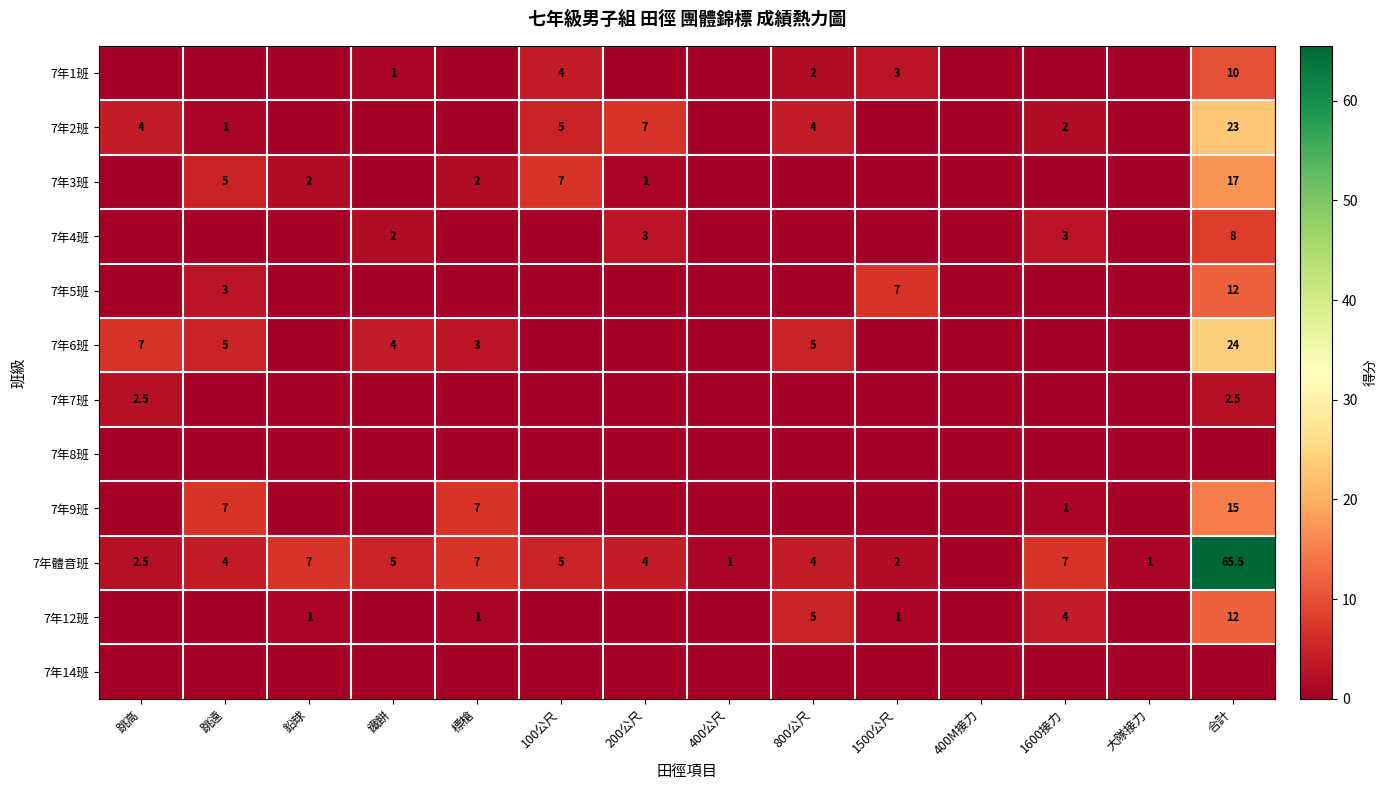

What is the total value across all series at 鉛球?

10.0